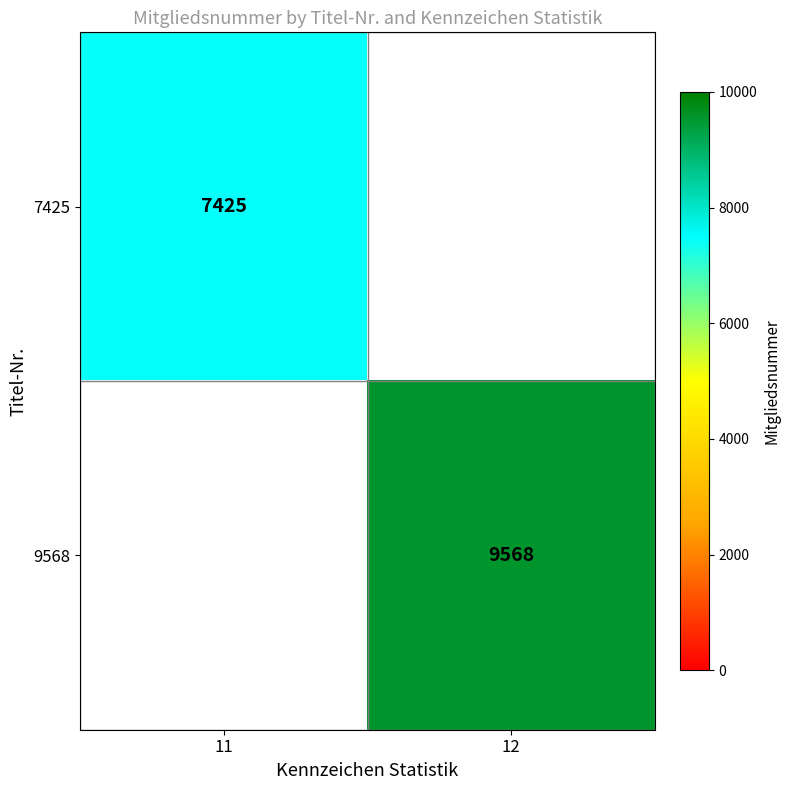

The value of 7425 at 11 is 7425. True or false?

True